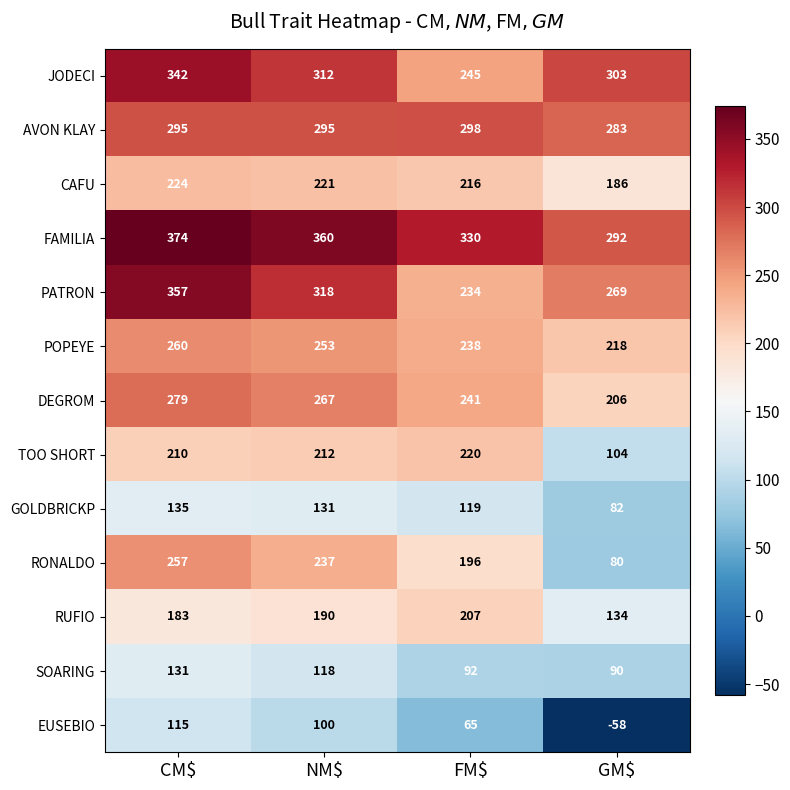

True or false: POPEYE has a value of 129 at NM$.

False